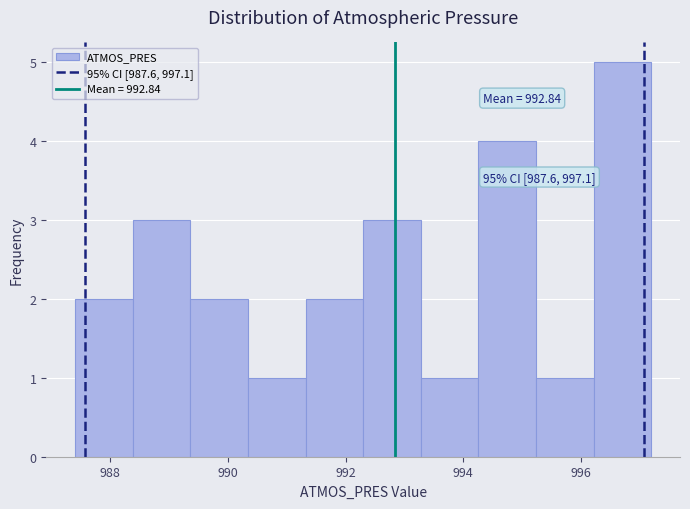

Over which range of the x-axis is the bar tallest?

996.22 to 997.20